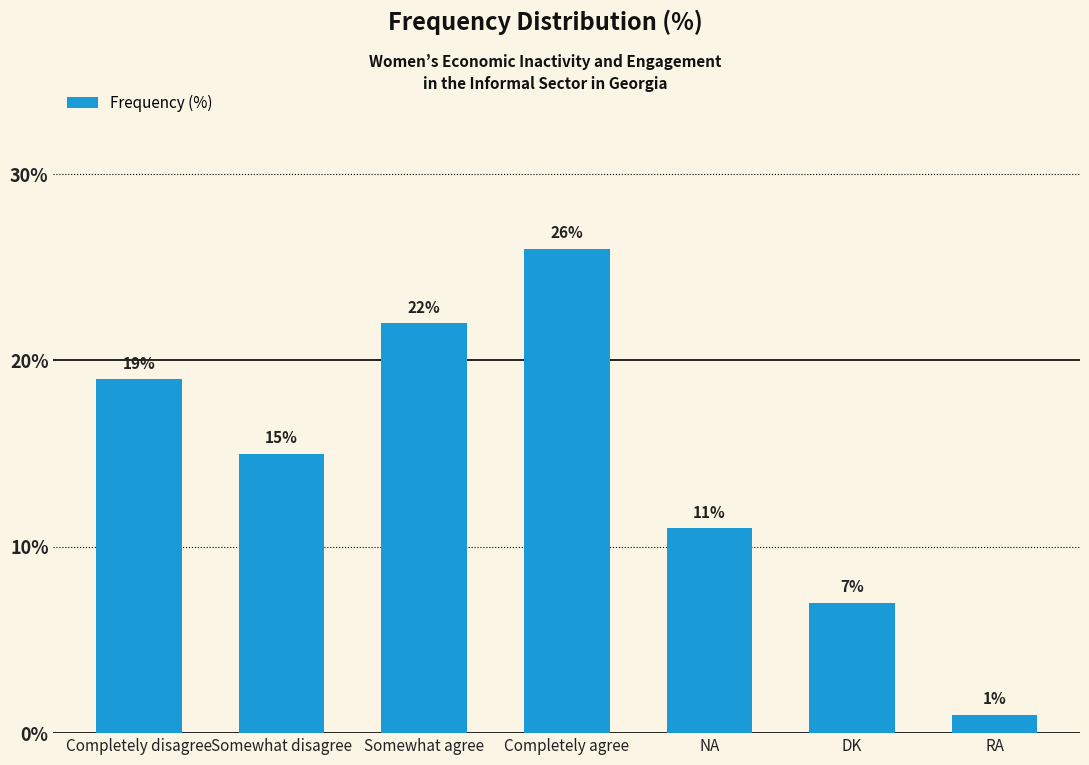

List the labels in order of value, largest first.

Completely agree, Somewhat agree, Completely disagree, Somewhat disagree, NA, DK, RA